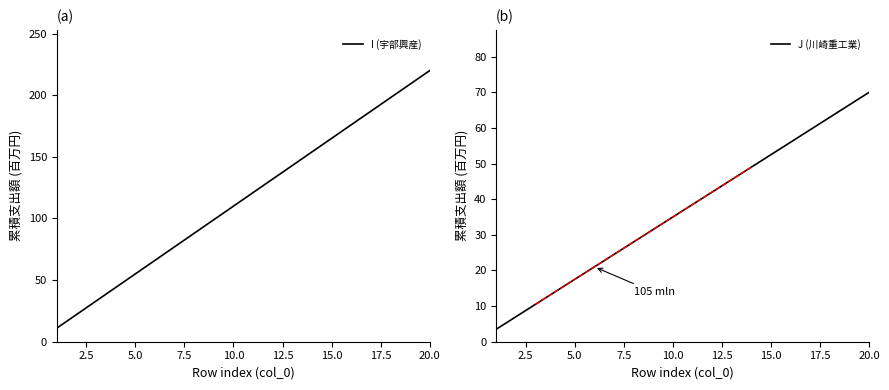

Reading left to right, list all the values displayed in this chart.

I (宇部興産): 11.0	22.0	33.0	44.0	55.0	66.0	77.0	88.0	99.0	110.0	121.0	132.0	143.0	154.0	165.0	176.0	187.0	198.0	209.0	220.0
J (川崎重工業): 3.5	7.0	10.5	14.0	17.5	21.0	24.5	28.0	31.5	35.0	38.5	42.0	45.5	49.0	52.5	56.0	59.5	63.0	66.5	70.0